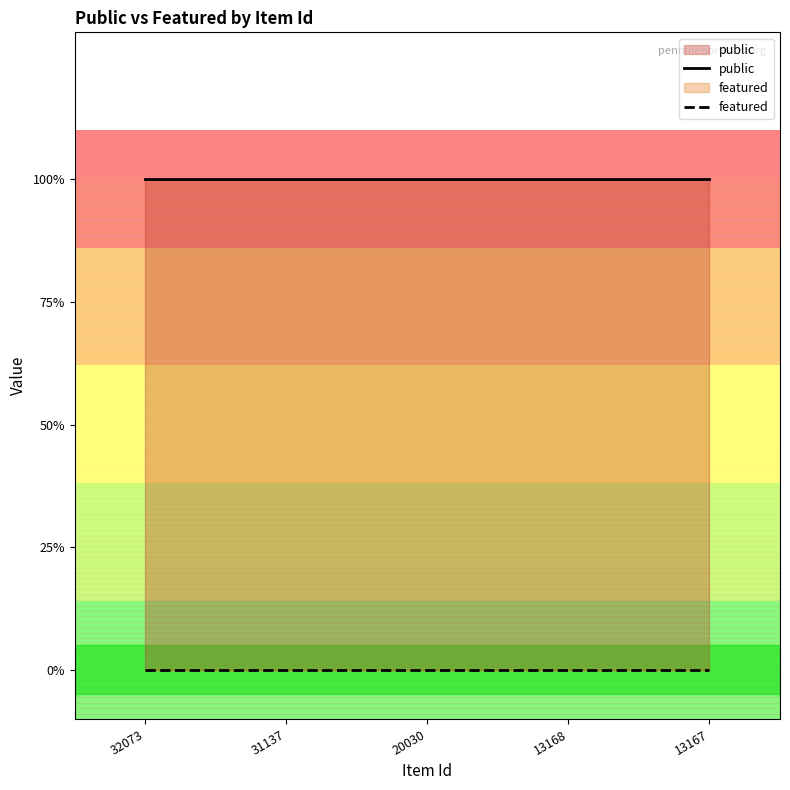

Is the value of public at 20030 greater than the value of featured at 13168?

Yes